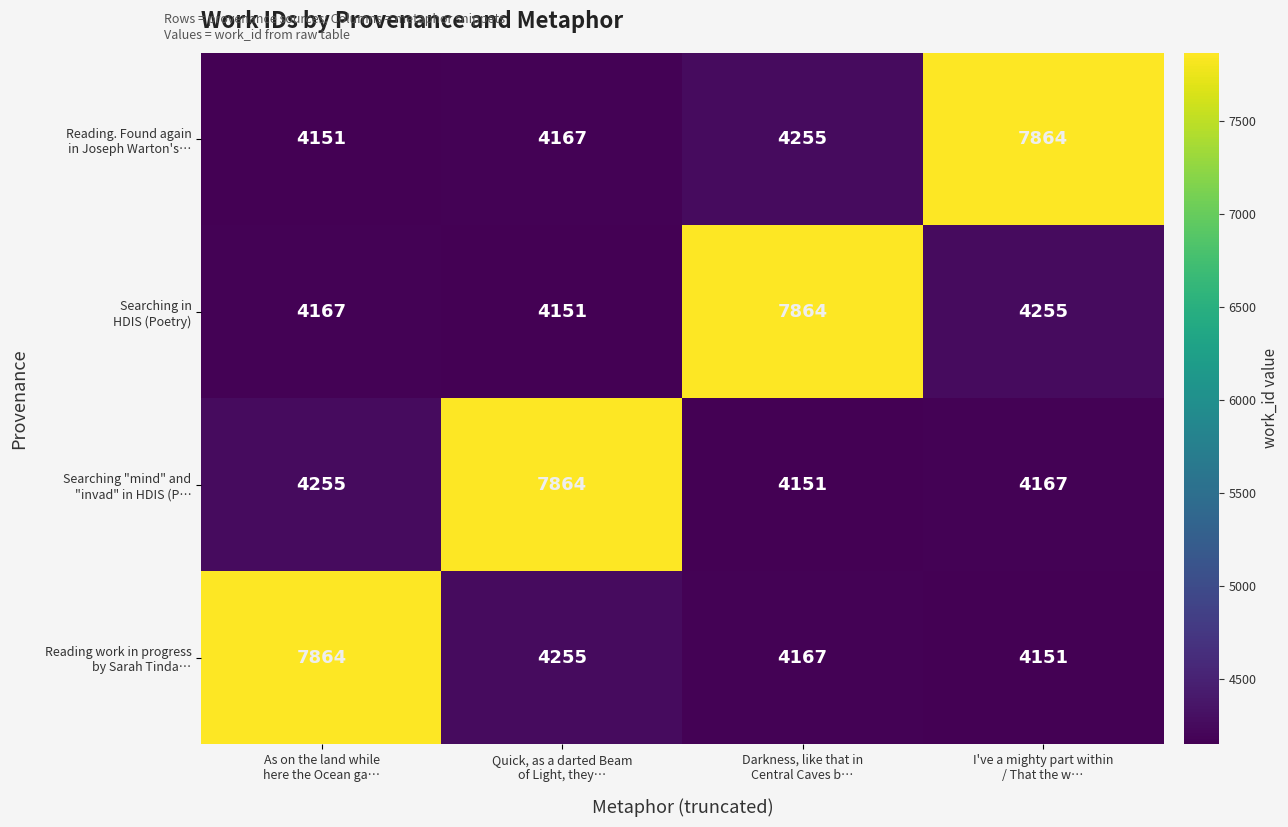

At how many categories does at least one series exceed 4458?

4